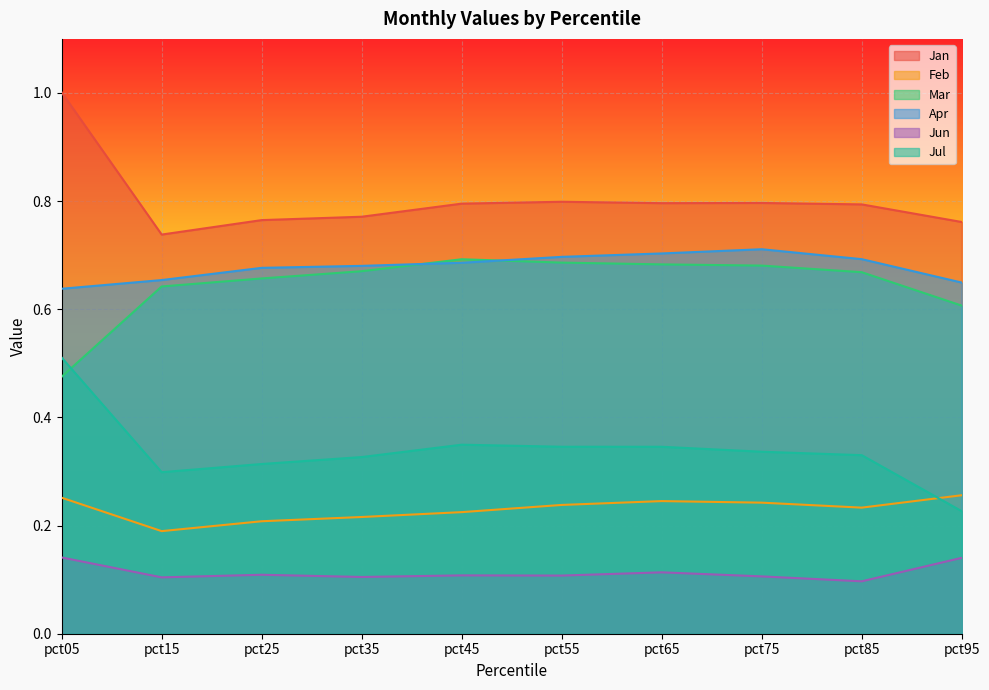

True or false: Jun has more than 0 interior local peaks.

True